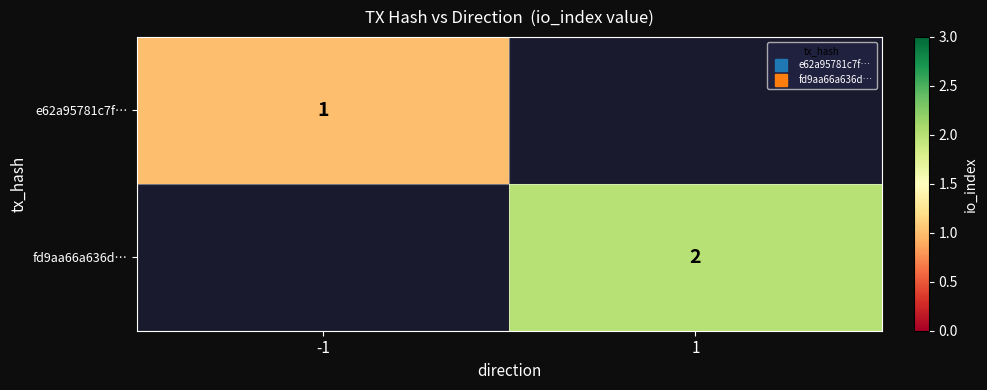

Is it true that e62a95781c7f… equals 1.0 at -1?

True